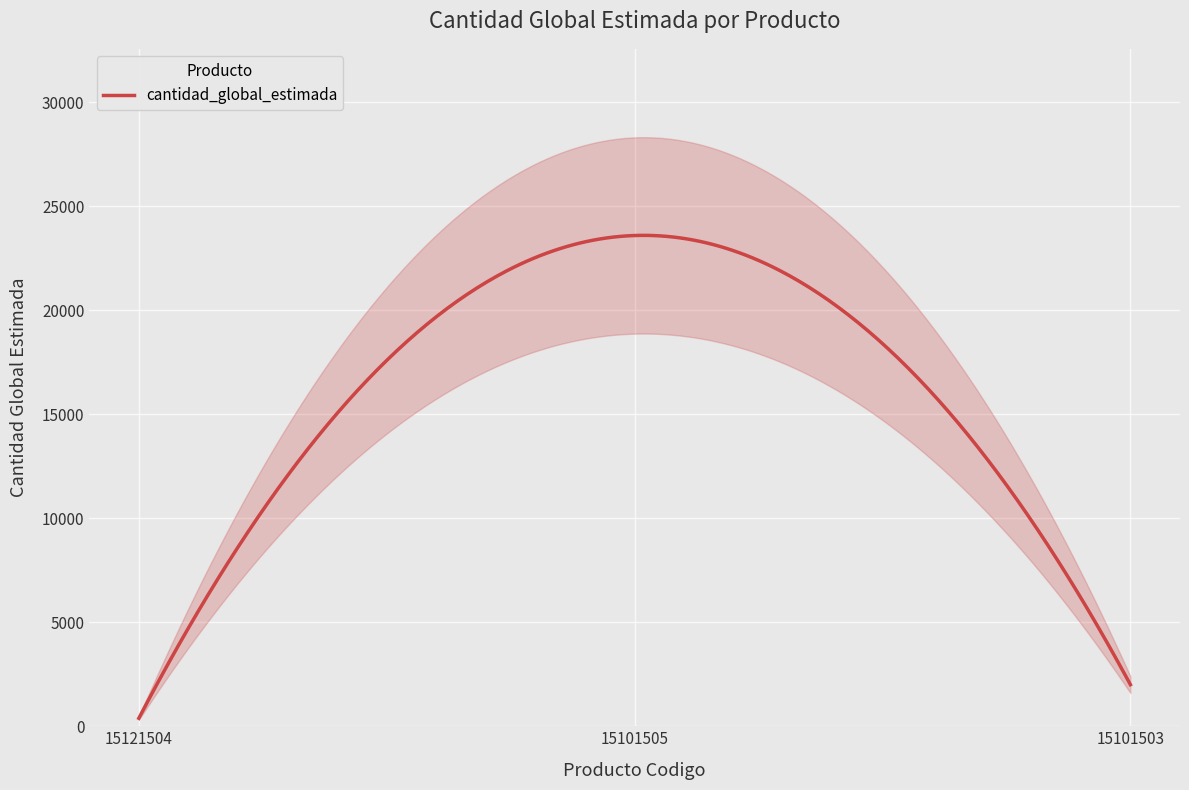

What is the sum of the values at 15101503 and 15121504?

2385